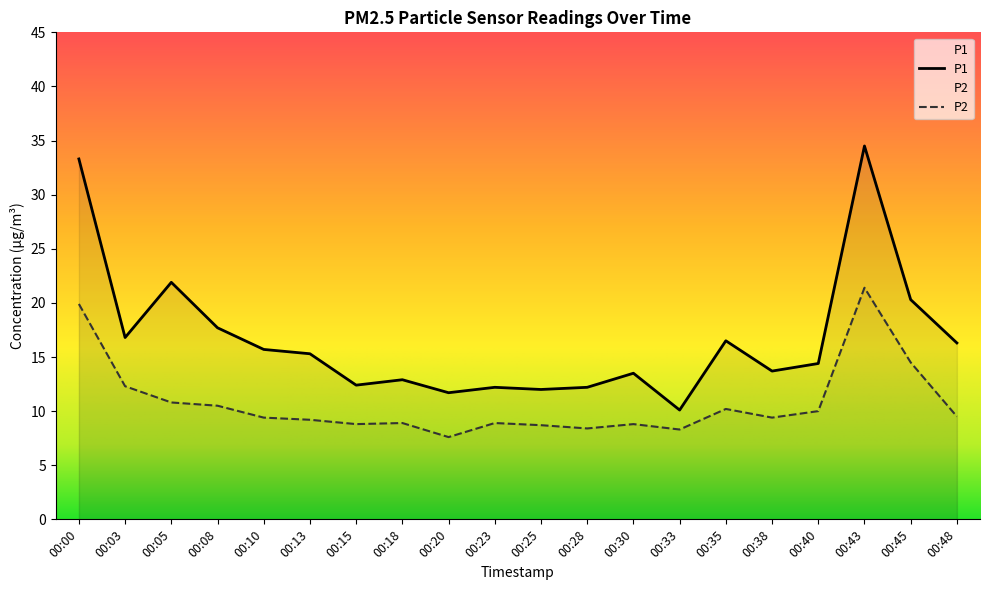

Is it true that P2 equals 14.5 at 00:45?

True